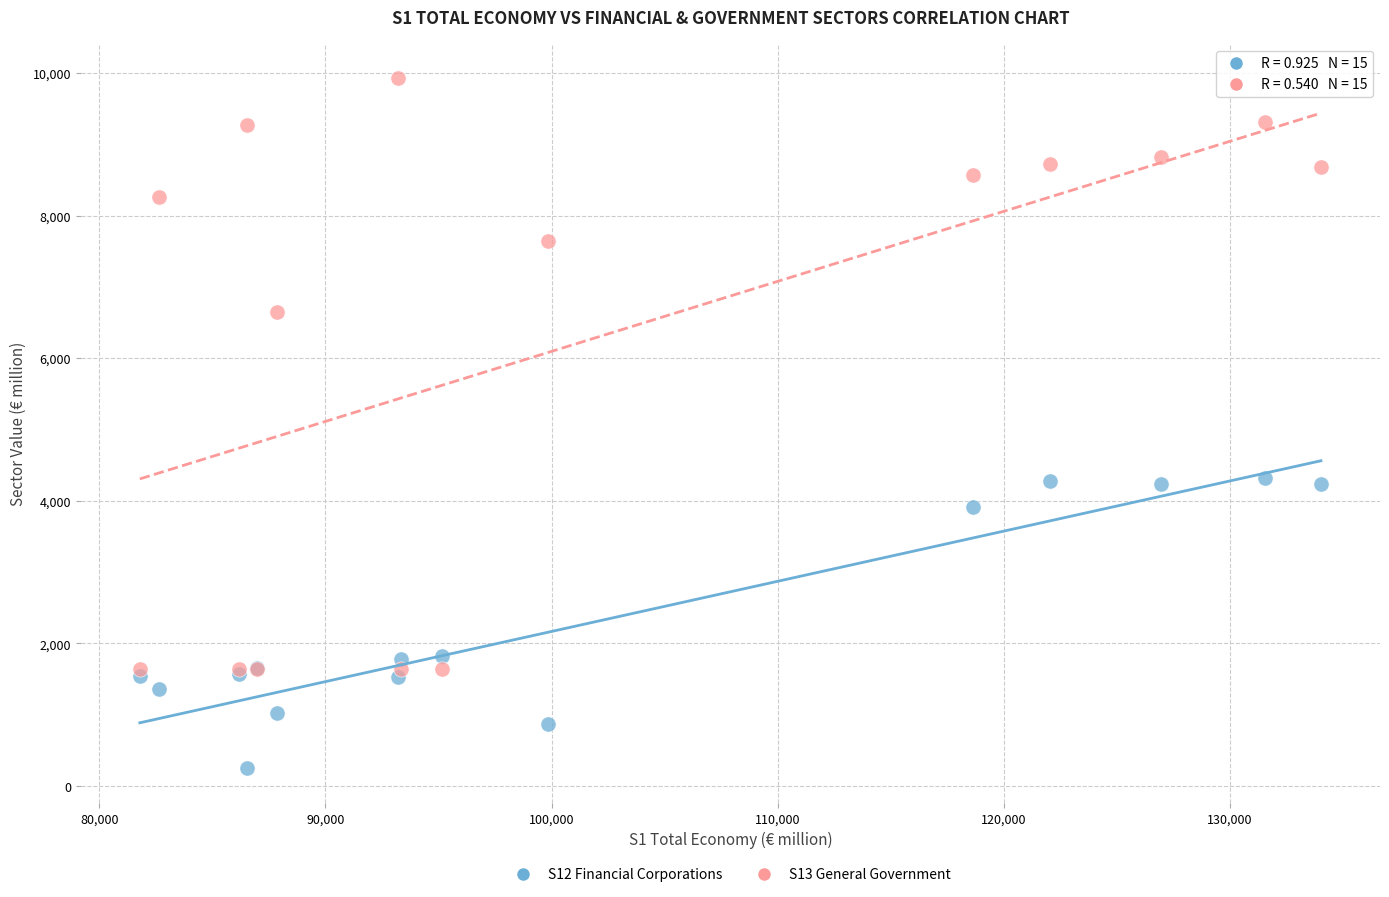

In the S13 General Government series, what Y value is closest to 5780?

6648.5